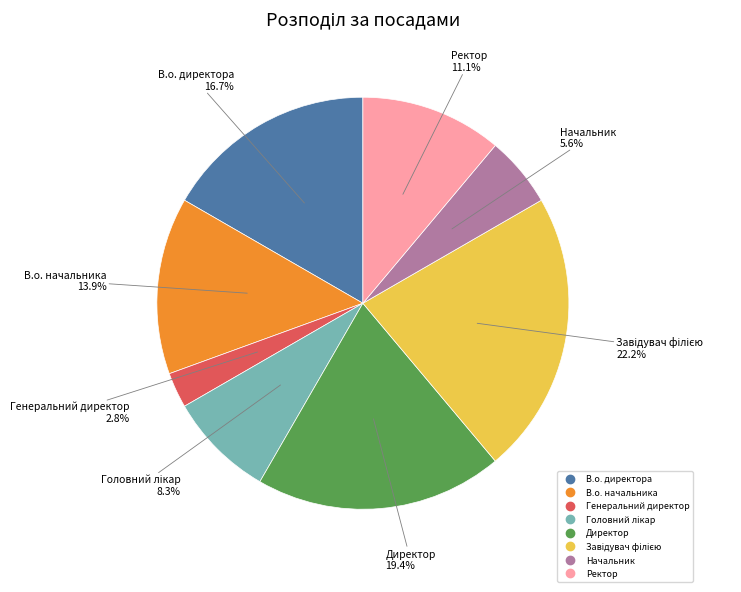

How many slices are in this pie chart?

8